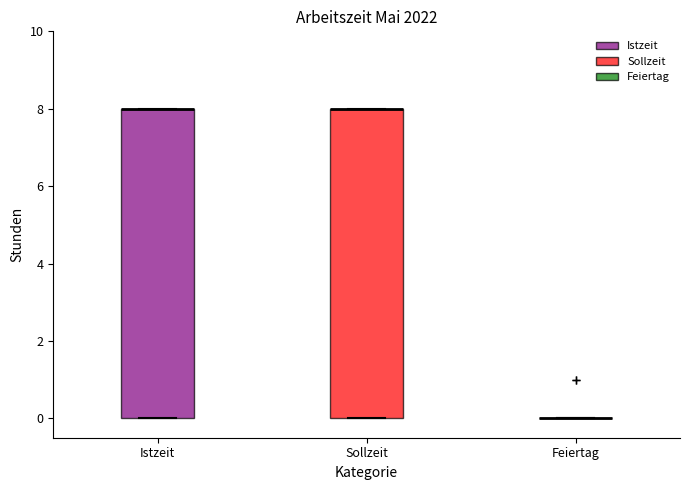

Reading left to right, read every box against the y-axis: the position of its median line, the range the box covers, and the ends of its whiskers. The values are not printed on the chart, so give them approximately, as read against the axis.

Istzeit: median 8 (drawn on the box's upper edge), box 0 to 8, whiskers 0 to 8
Sollzeit: median 8 (drawn on the box's upper edge), box 0 to 8, whiskers 0 to 8
Feiertag: box collapsed to a line at 0, whiskers 0 to 0